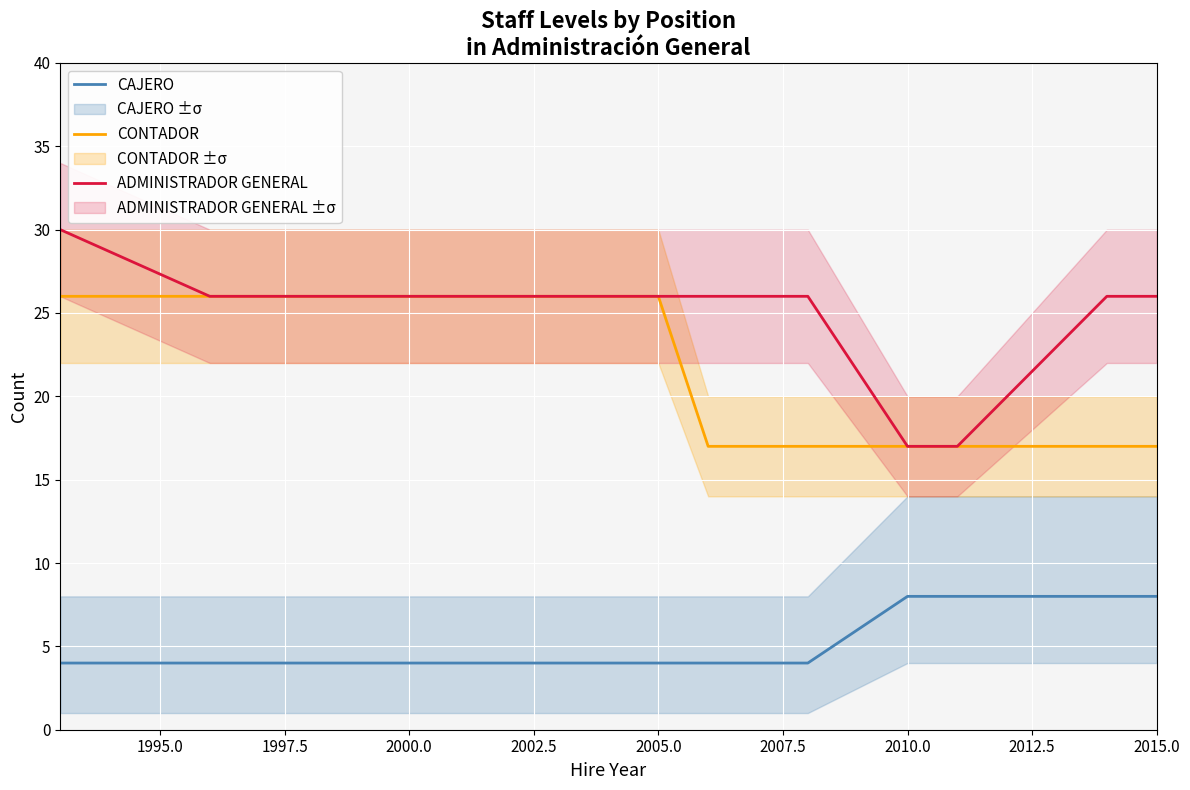

True or false: CAJERO and CONTADOR intersect in this chart.

False